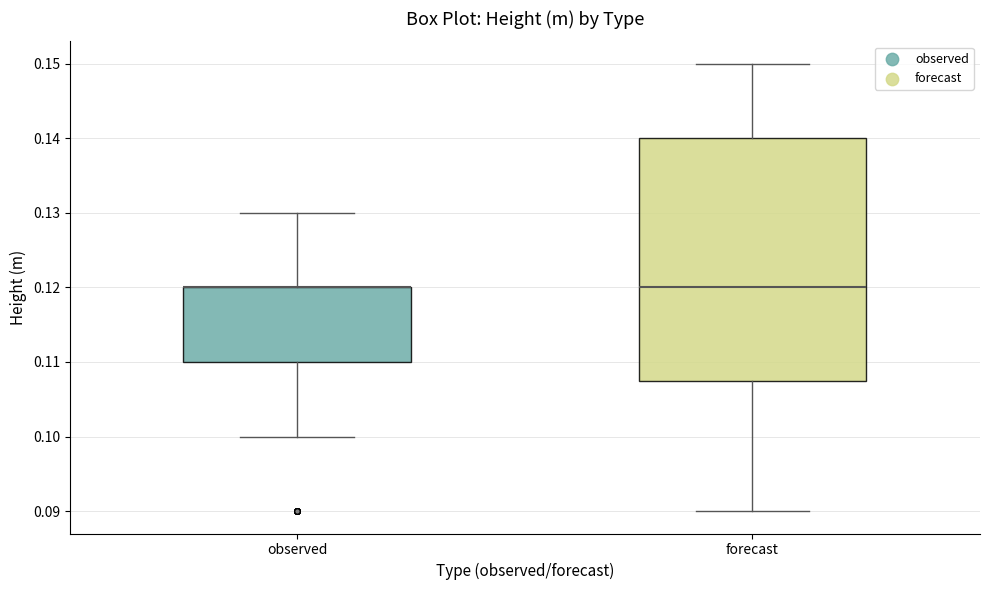

Reading left to right, transcribe this box plot: for each box, give where its median line is, the range the box spans, and where its two whiskers end, as read against the y-axis. The values are not printed on the chart, so give them approximately, as read against the axis.

observed: median 0.120 (drawn on the box's upper edge), box 0.110 to 0.120, whiskers 0.100 to 0.130
forecast: median 0.120, box 0.108 to 0.140, whiskers 0.090 to 0.150